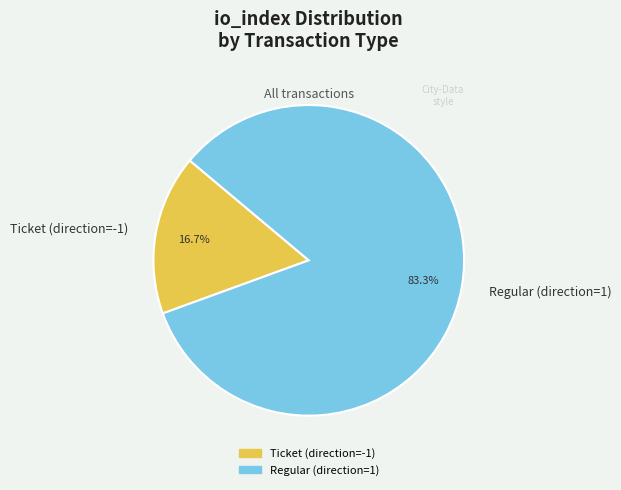

Which slice represents more than half of the pie?

Regular (direction=1)